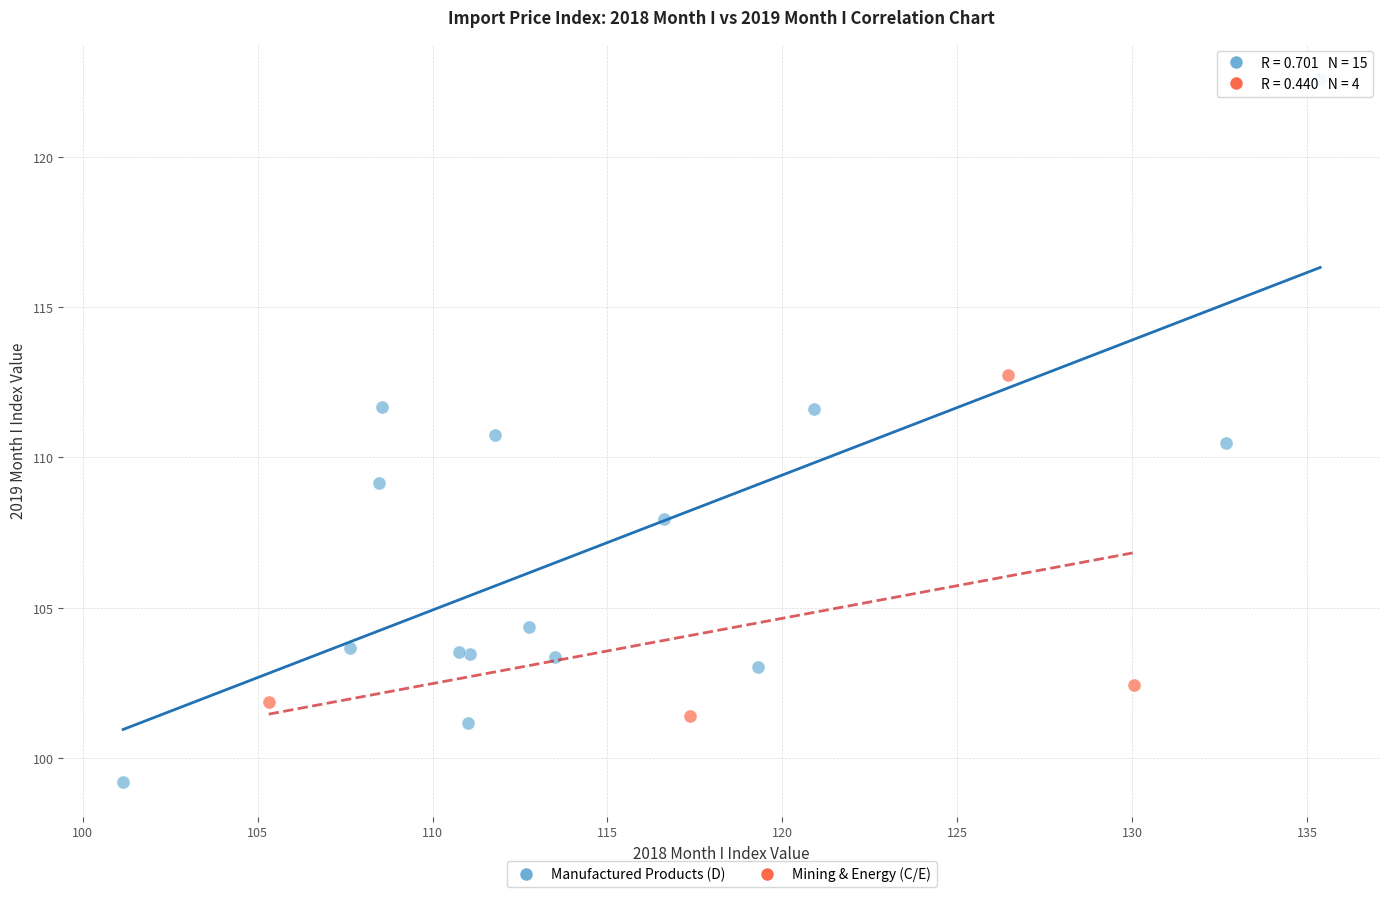

Which series has the largest Y range (max minus min)?

Manufactured Products (D)